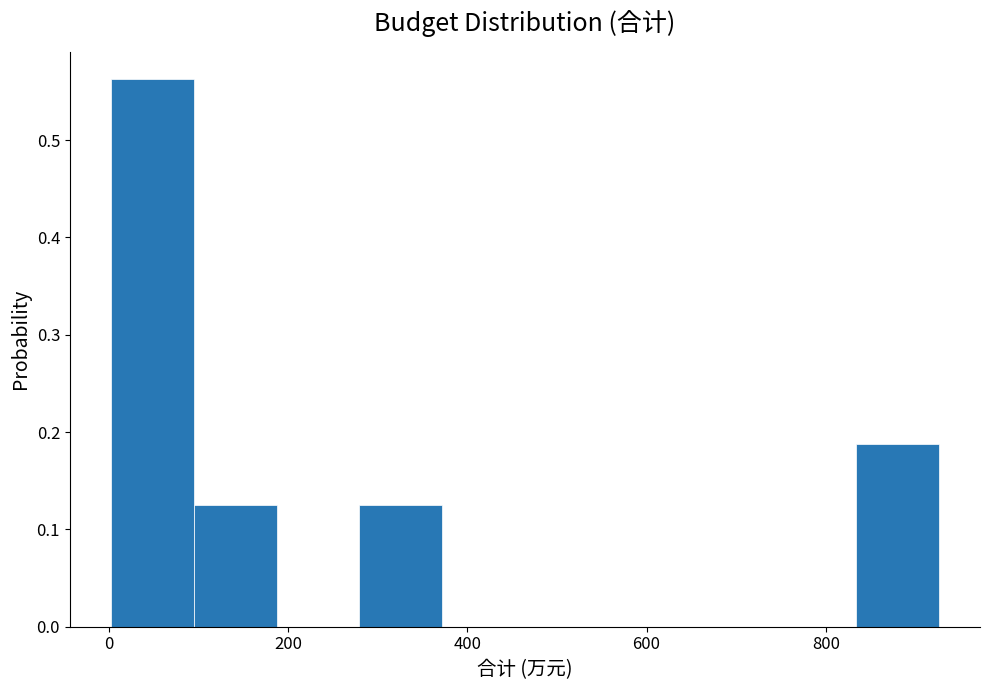

What is the height of the bar covering 0 to 100 on the x-axis? Neither the bar edges nor the heights are printed on the chart, so give them approximately, as read against the axes.

0.56